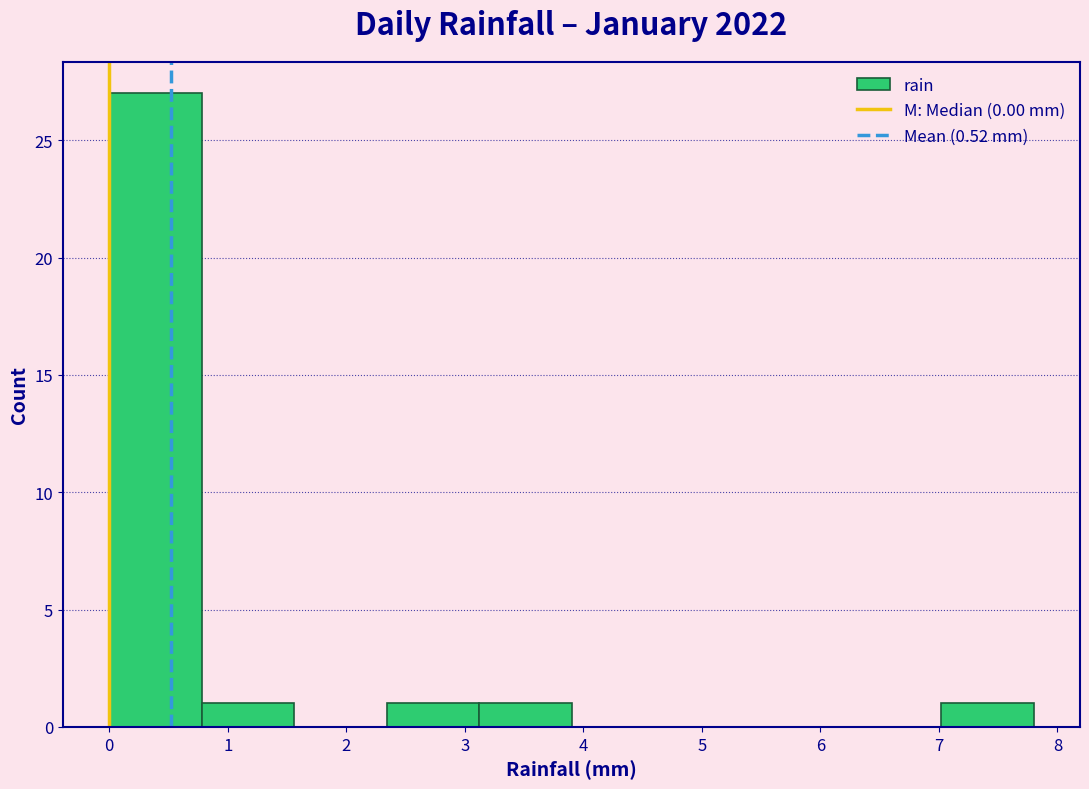

Reading left to right, transcribe this chart: for each bar, give the range it covers on the x-axis and its height. Neither the bar edges nor the heights are printed on the chart, so give them approximately, as read against the axes.

0.00 to 0.78: 27
0.78 to 1.56: 1
1.56 to 2.34: 0
2.34 to 3.12: 1
3.12 to 3.90: 1
3.90 to 4.68: 0
4.68 to 5.46: 0
5.46 to 6.24: 0
6.24 to 7.02: 0
7.02 to 7.80: 1